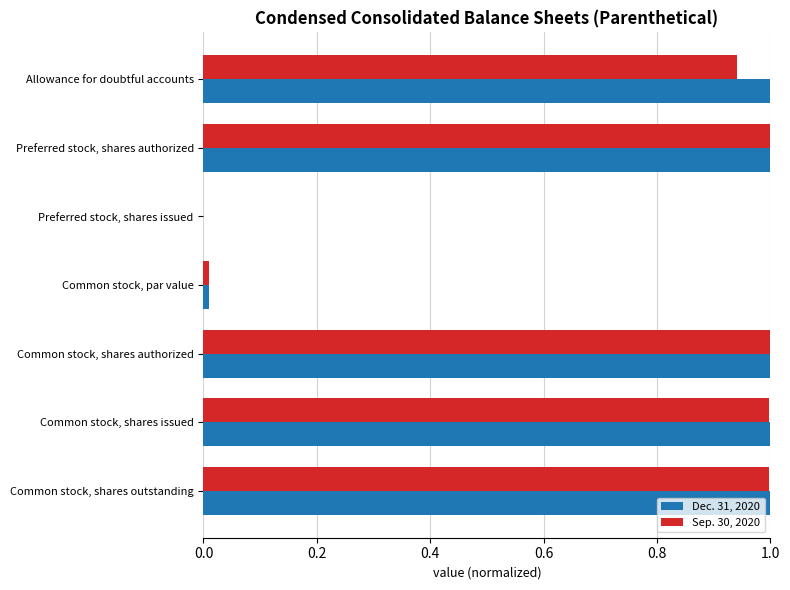

What is the maximum value shown in the chart?

1.0